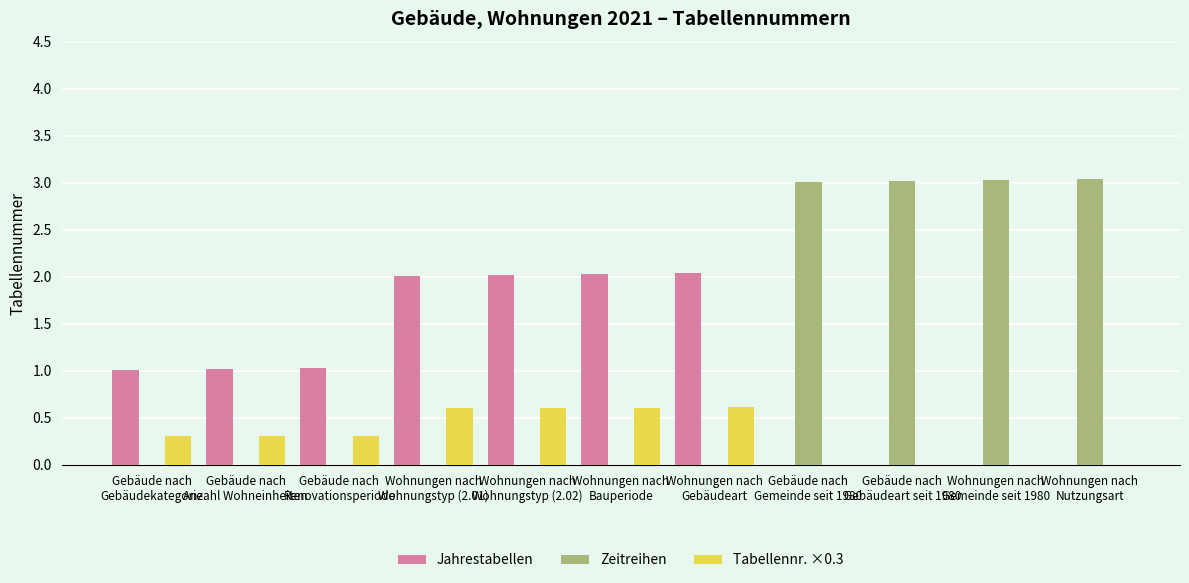

What is the maximum value for Tabellennr. ×0.3?

0.6